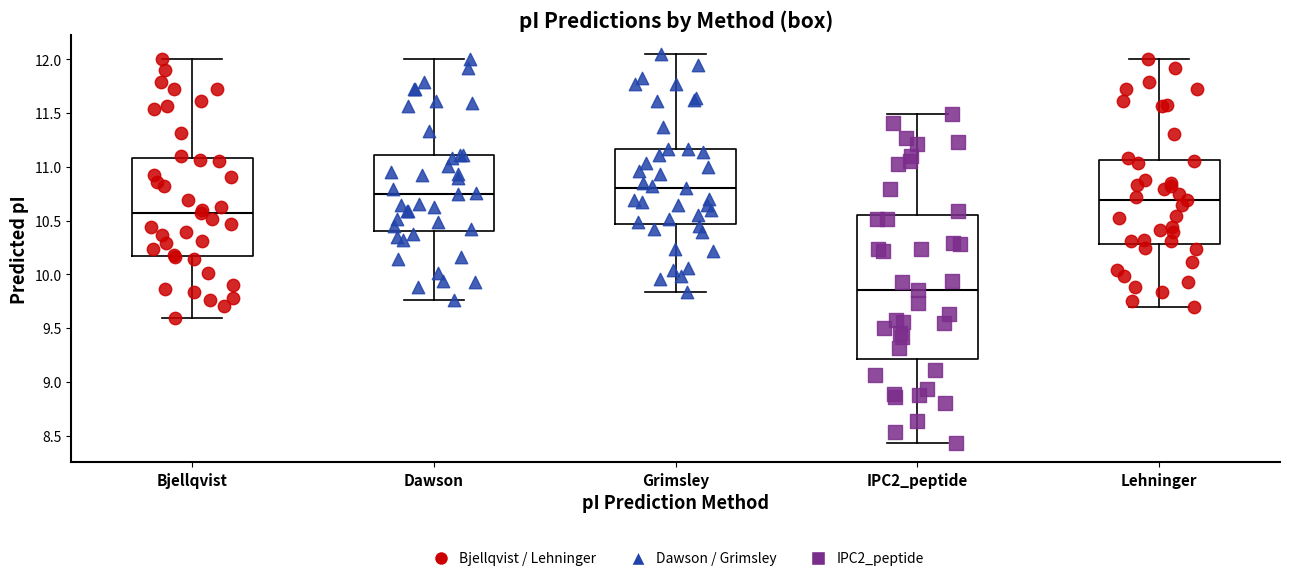

Reading left to right, transcribe this box plot: for each box, give where its median line is, the range the box spans, and where its two whiskers end, as read against the y-axis. The values are not printed on the chart, so give them approximately, as read against the axis.

Bjellqvist: median 10.55, box 10.15 to 11.10, whiskers 9.60 to 12.00
Dawson: median 10.75, box 10.40 to 11.10, whiskers 9.75 to 12.00
Grimsley: median 10.80, box 10.45 to 11.15, whiskers 9.85 to 12.05
IPC2_peptide: median 9.85, box 9.20 to 10.55, whiskers 8.45 to 11.50
Lehninger: median 10.70, box 10.30 to 11.05, whiskers 9.70 to 12.00